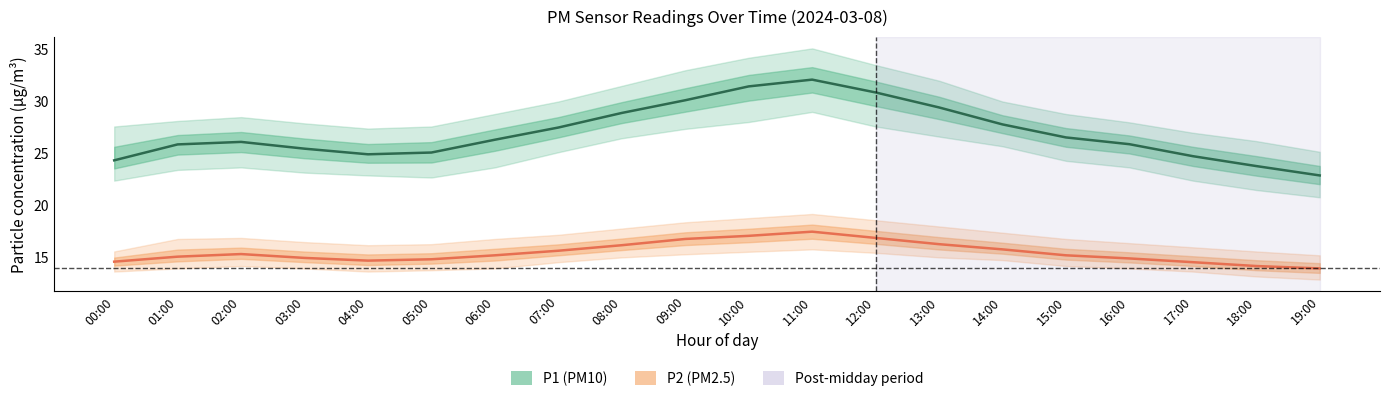

What is the label of the 18th point from the left?

17:00